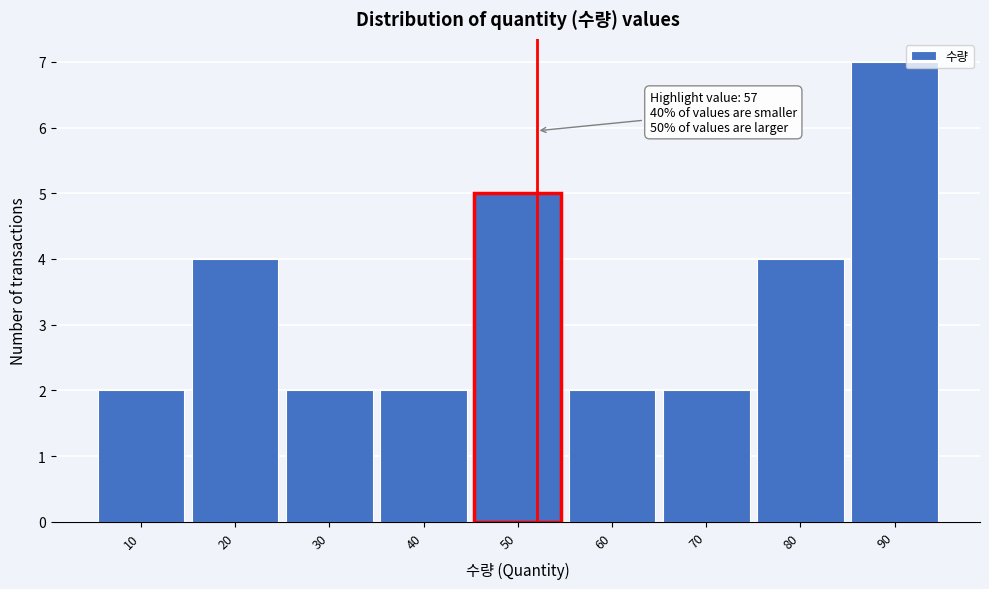

Reading left to right, transcribe all the data shown in this chart.

10=2	20=4	30=2	40=2	50=5	60=2	70=2	80=4	90=7